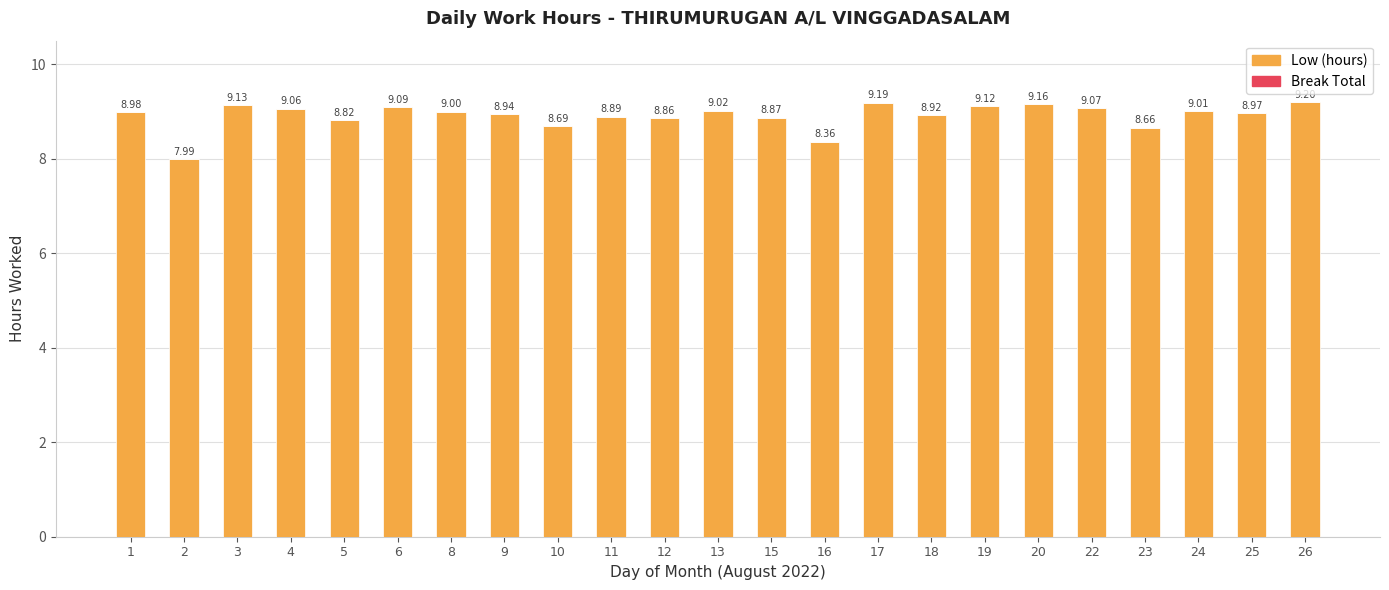

Does the chart contain any negative values?

No